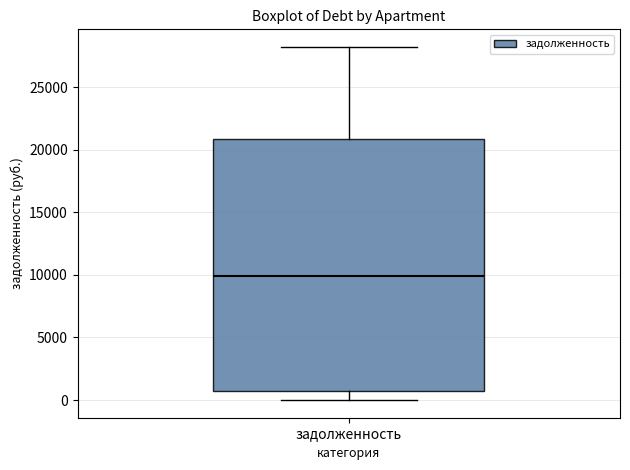

Where does the median line of the box for задолженность sit on the y-axis? The values are not printed on the chart, so give them approximately, as read against the axis.

10000